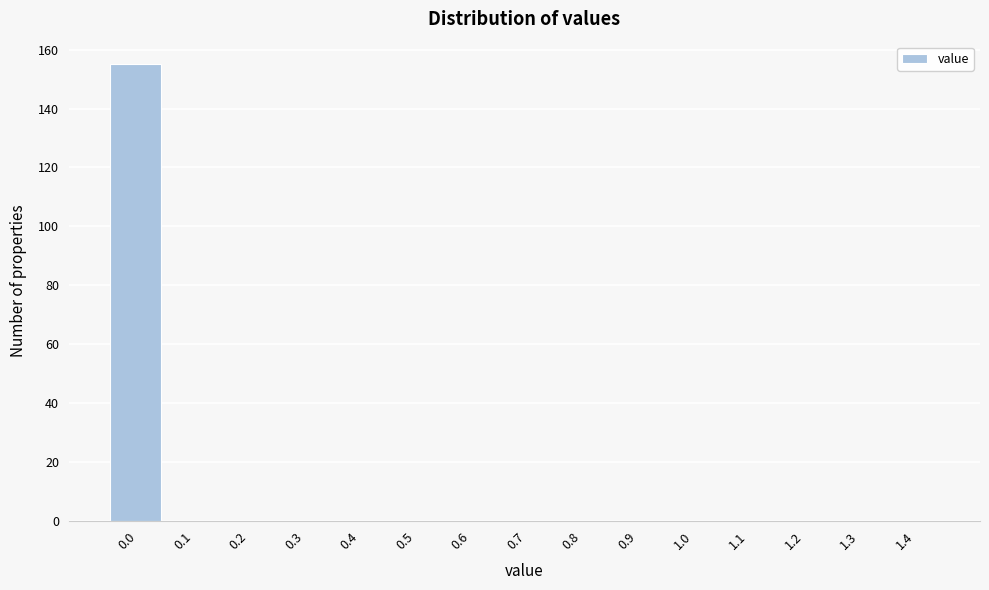

Reading left to right, list all the values displayed in this chart.

0.0=155	0.1=0	0.2=0	0.3=0	0.4=0	0.5=0	0.6=0	0.7=0	0.8=0	0.9=0	1.0=0	1.1=0	1.2=0	1.3=0	1.4=0